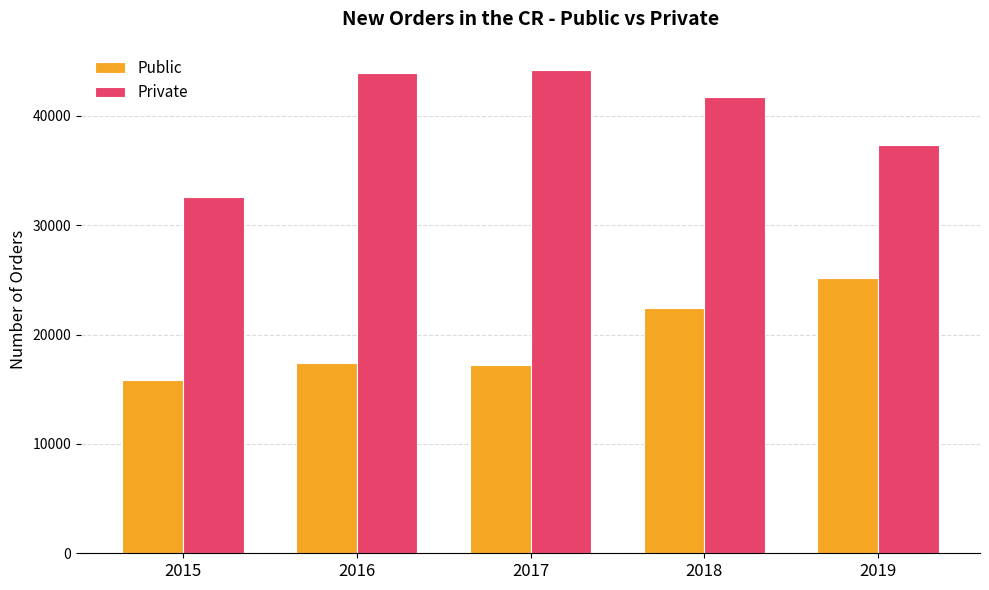

At 2017, list the series in order from smallest to largest.

Public, Private